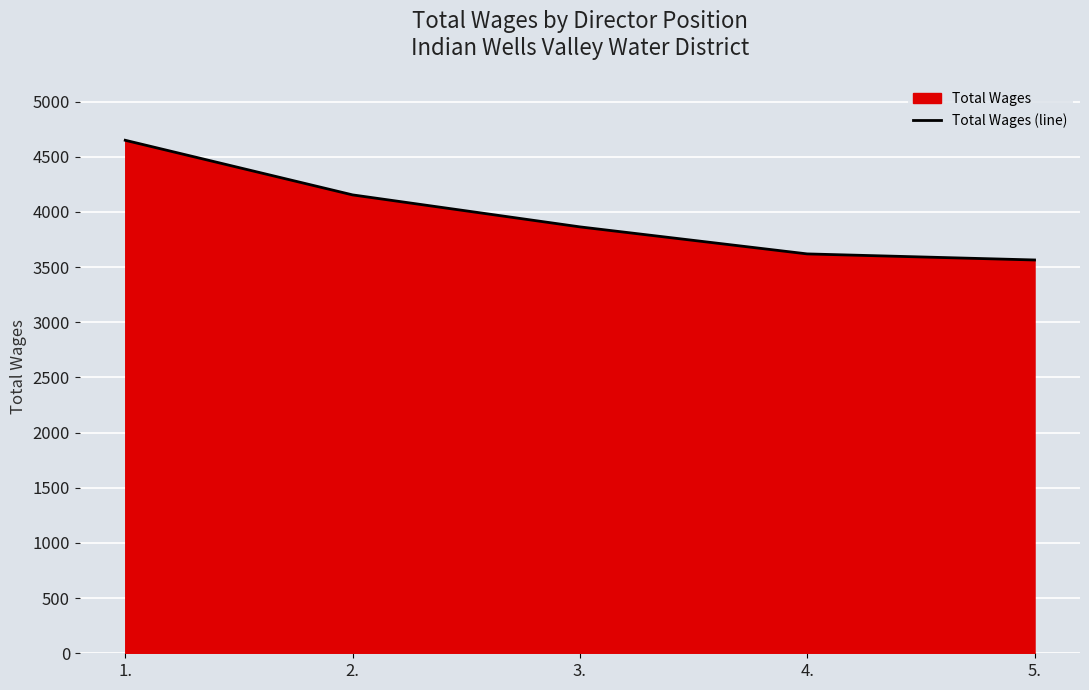

Approximately how many times larger is the value at 4. compared to 2.?

0.9